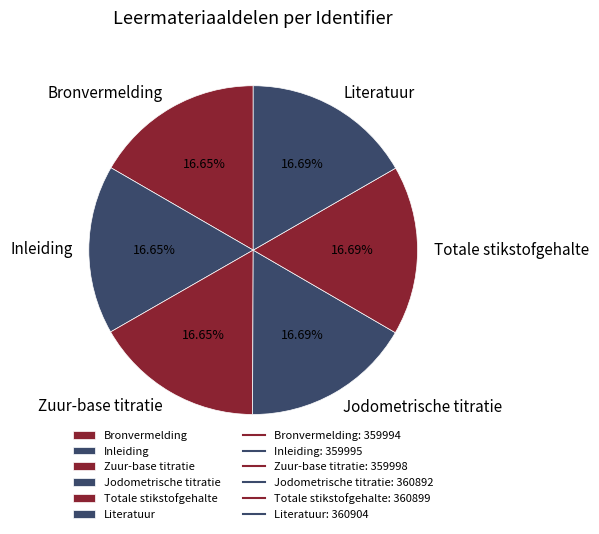

True or false: Totale stikstofgehalte accounts for 17% of the total.

True